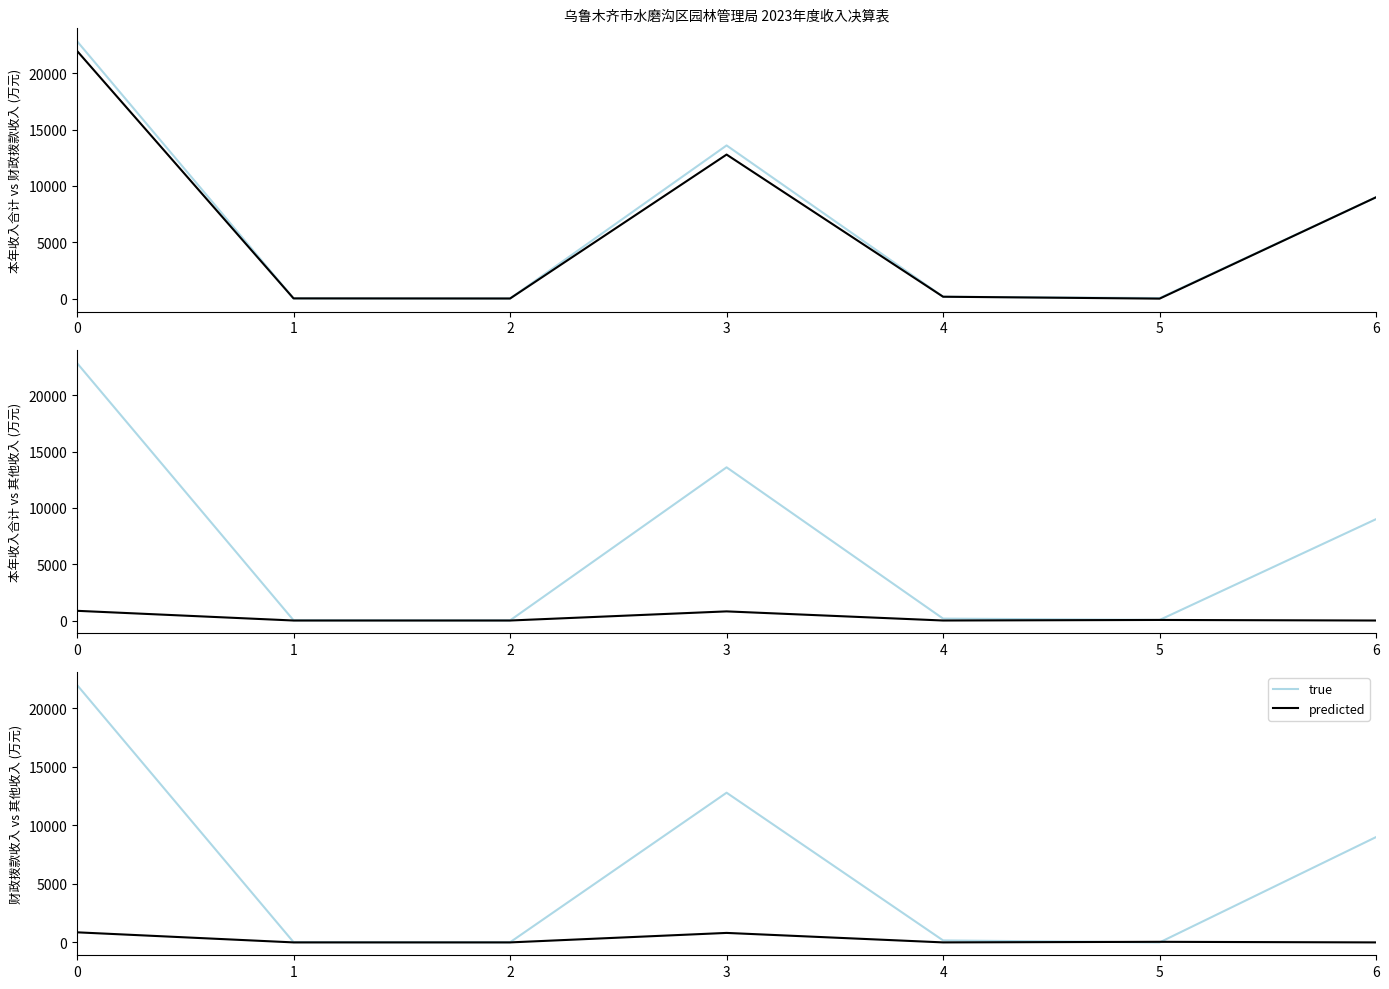

How many data points in predicted are above 0?

4